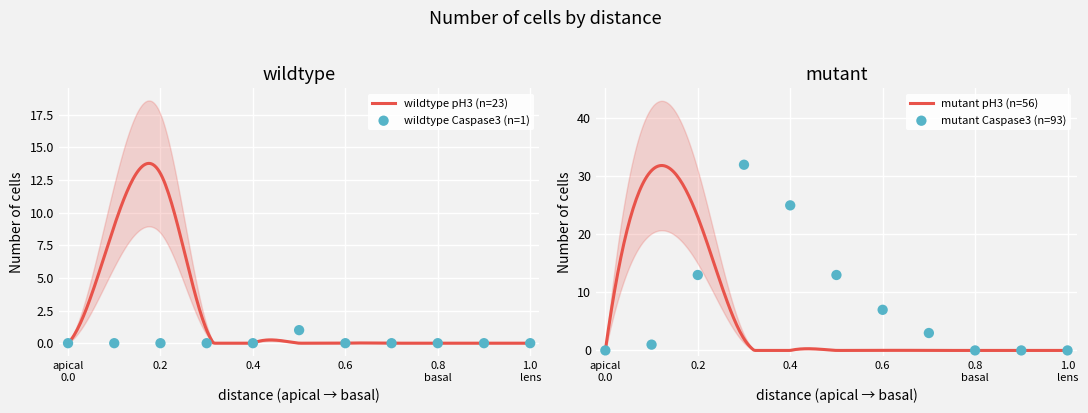

At how many categories does at least one series exceed 3?

5